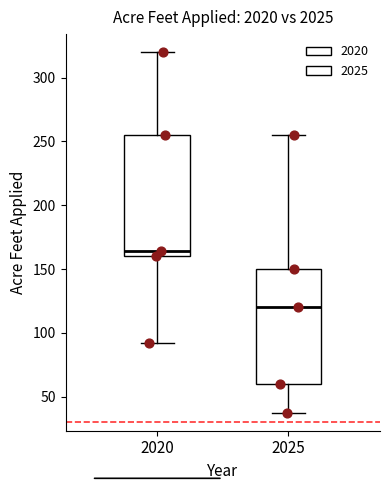

Where is the lower edge of the box at x = 2020 on the y-axis? The values are not printed on the chart, so give them approximately, as read against the axis.

160